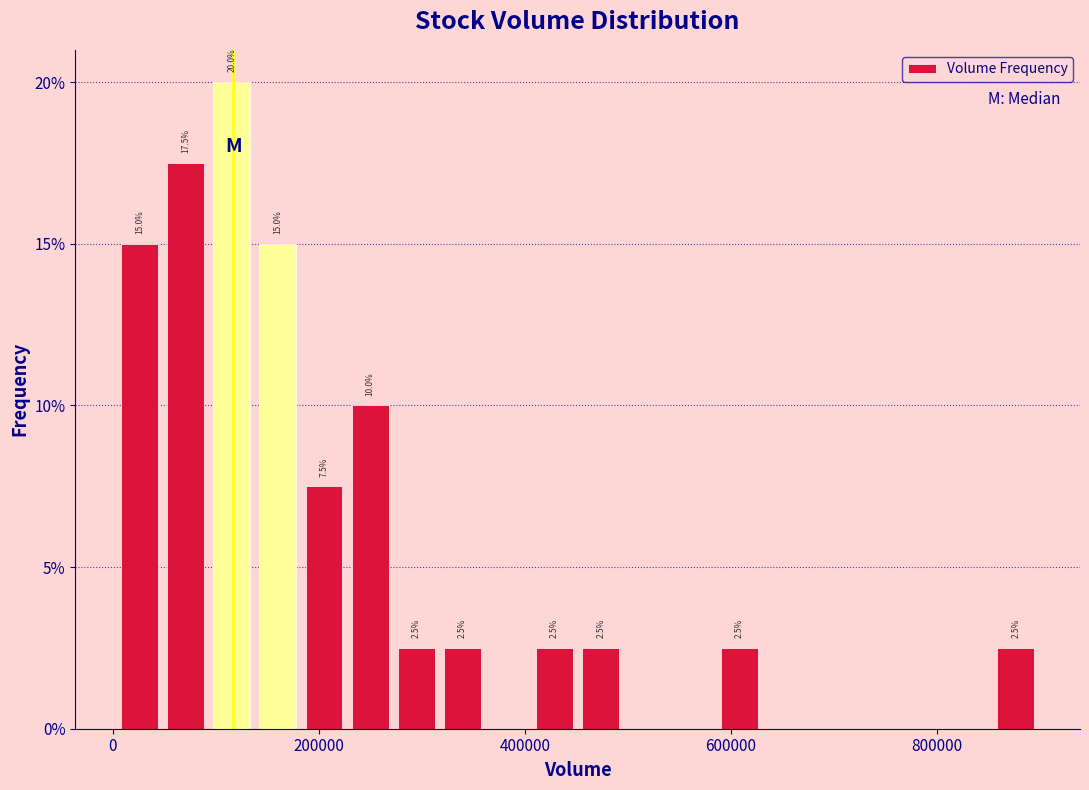

Read against the x-axis, roughly where is the centre of the tallest bar?

120000